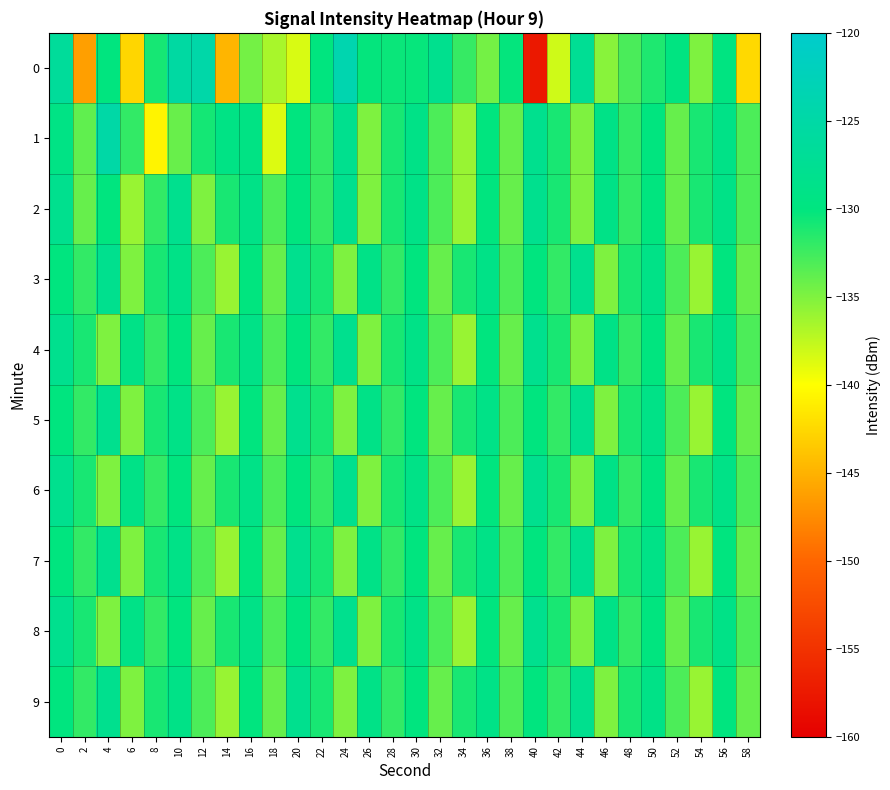

Reading left to right, what are all the values shown in this chart?

0: 0=-126.5	2=-146.2	4=-130.1	6=-142.6	8=-130.9	10=-125.5	12=-124.7	14=-144.8	16=-134.5	18=-136.6	20=-138.5	22=-130.0	24=-123.8	26=-130.2	28=-130.4	30=-130.3	32=-128.1	34=-132.2	36=-134.6	38=-130.2	40=-157.5	42=-138.1	44=-127.2	46=-135.3	48=-132.9	50=-131.2	52=-129.8	54=-134.9	56=-129.8	58=-142.5
1: 0=-129.3	2=-133.8	4=-125.0	6=-132.0	8=-140.6	10=-134.1	12=-130.9	14=-129.3	16=-129.4	18=-138.7	20=-130.0	22=-132.0	24=-128.0	26=-135.0	28=-131.0	30=-129.0	32=-133.0	34=-136.0	36=-130.0	38=-134.0	40=-128.0	42=-131.0	44=-135.0	46=-129.0	48=-132.0	50=-130.0	52=-134.0	54=-131.0	56=-129.0	58=-133.0
2: 0=-128.0	2=-134.0	4=-130.0	6=-136.0	8=-132.0	10=-128.0	12=-135.0	14=-131.0	16=-129.0	18=-133.0	20=-130.0	22=-132.0	24=-128.0	26=-135.0	28=-131.0	30=-129.0	32=-133.0	34=-136.0	36=-130.0	38=-134.0	40=-128.0	42=-131.0	44=-135.0	46=-129.0	48=-132.0	50=-130.0	52=-134.0	54=-131.0	56=-129.0	58=-133.0
3: 0=-130.0	2=-132.0	4=-128.0	6=-135.0	8=-131.0	10=-129.0	12=-133.0	14=-136.0	16=-130.0	18=-134.0	20=-128.0	22=-131.0	24=-135.0	26=-129.0	28=-132.0	30=-130.0	32=-134.0	34=-131.0	36=-129.0	38=-133.0	40=-130.0	42=-132.0	44=-128.0	46=-135.0	48=-131.0	50=-129.0	52=-133.0	54=-136.0	56=-130.0	58=-134.0
4: 0=-128.0	2=-131.0	4=-135.0	6=-129.0	8=-132.0	10=-130.0	12=-134.0	14=-131.0	16=-129.0	18=-133.0	20=-130.0	22=-132.0	24=-128.0	26=-135.0	28=-131.0	30=-129.0	32=-133.0	34=-136.0	36=-130.0	38=-134.0	40=-128.0	42=-131.0	44=-135.0	46=-129.0	48=-132.0	50=-130.0	52=-134.0	54=-131.0	56=-129.0	58=-133.0
5: 0=-130.0	2=-132.0	4=-128.0	6=-135.0	8=-131.0	10=-129.0	12=-133.0	14=-136.0	16=-130.0	18=-134.0	20=-128.0	22=-131.0	24=-135.0	26=-129.0	28=-132.0	30=-130.0	32=-134.0	34=-131.0	36=-129.0	38=-133.0	40=-130.0	42=-132.0	44=-128.0	46=-135.0	48=-131.0	50=-129.0	52=-133.0	54=-136.0	56=-130.0	58=-134.0
6: 0=-128.0	2=-131.0	4=-135.0	6=-129.0	8=-132.0	10=-130.0	12=-134.0	14=-131.0	16=-129.0	18=-133.0	20=-130.0	22=-132.0	24=-128.0	26=-135.0	28=-131.0	30=-129.0	32=-133.0	34=-136.0	36=-130.0	38=-134.0	40=-128.0	42=-131.0	44=-135.0	46=-129.0	48=-132.0	50=-130.0	52=-134.0	54=-131.0	56=-129.0	58=-133.0
7: 0=-130.0	2=-132.0	4=-128.0	6=-135.0	8=-131.0	10=-129.0	12=-133.0	14=-136.0	16=-130.0	18=-134.0	20=-128.0	22=-131.0	24=-135.0	26=-129.0	28=-132.0	30=-130.0	32=-134.0	34=-131.0	36=-129.0	38=-133.0	40=-130.0	42=-132.0	44=-128.0	46=-135.0	48=-131.0	50=-129.0	52=-133.0	54=-136.0	56=-130.0	58=-134.0
8: 0=-128.0	2=-131.0	4=-135.0	6=-129.0	8=-132.0	10=-130.0	12=-134.0	14=-131.0	16=-129.0	18=-133.0	20=-130.0	22=-132.0	24=-128.0	26=-135.0	28=-131.0	30=-129.0	32=-133.0	34=-136.0	36=-130.0	38=-134.0	40=-128.0	42=-131.0	44=-135.0	46=-129.0	48=-132.0	50=-130.0	52=-134.0	54=-131.0	56=-129.0	58=-133.0
9: 0=-130.0	2=-132.0	4=-128.0	6=-135.0	8=-131.0	10=-129.0	12=-133.0	14=-136.0	16=-130.0	18=-134.0	20=-128.0	22=-131.0	24=-135.0	26=-129.0	28=-132.0	30=-130.0	32=-134.0	34=-131.0	36=-129.0	38=-133.0	40=-130.0	42=-132.0	44=-128.0	46=-135.0	48=-131.0	50=-129.0	52=-133.0	54=-136.0	56=-130.0	58=-134.0